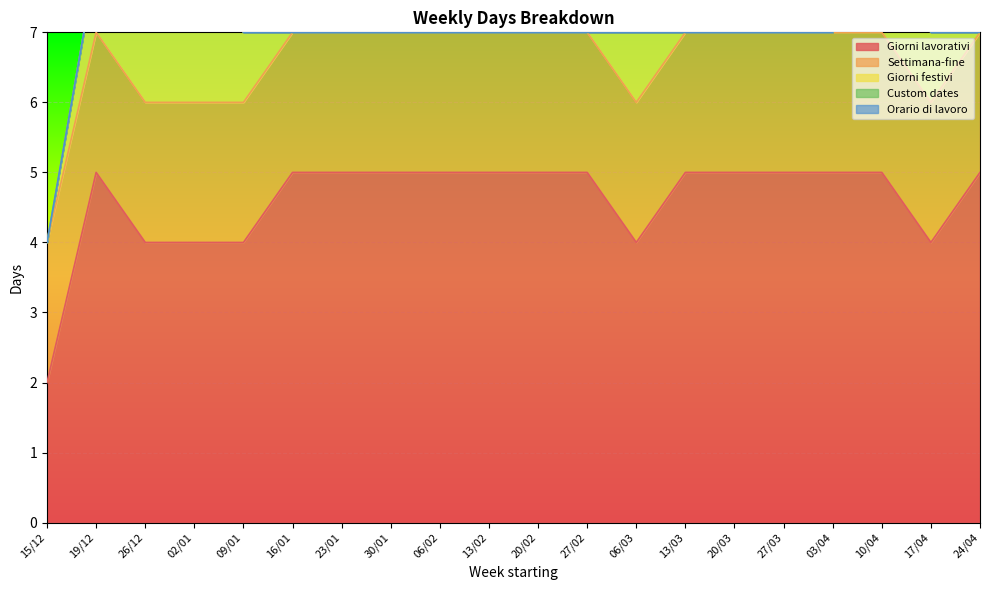

True or false: Giorni lavorativi has more than 0 interior local peaks.

True